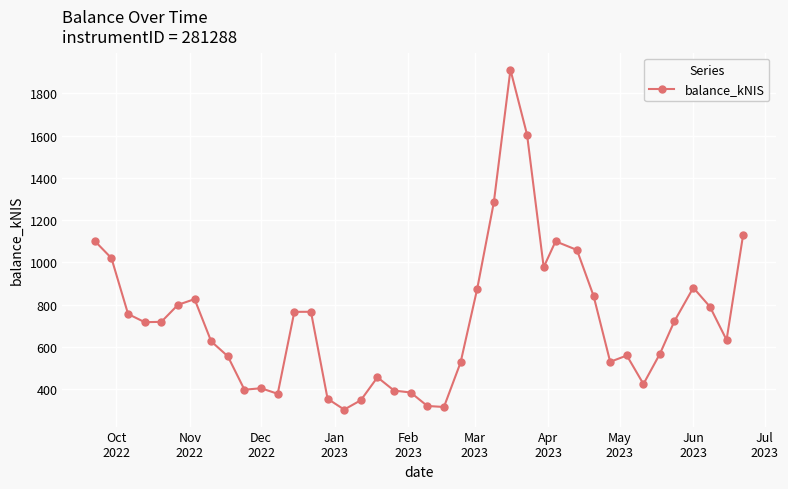

What is the smallest value displayed?

304.0